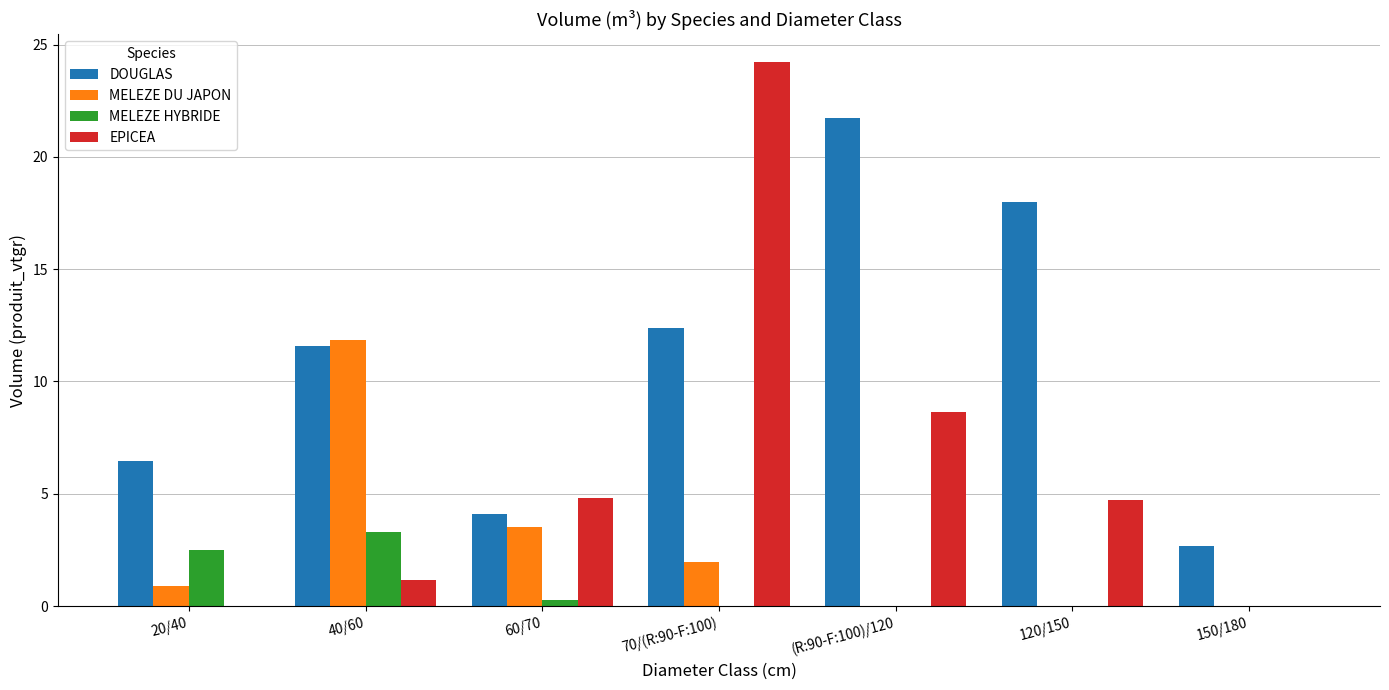

At which label does DOUGLAS first exceed 11?

40/60